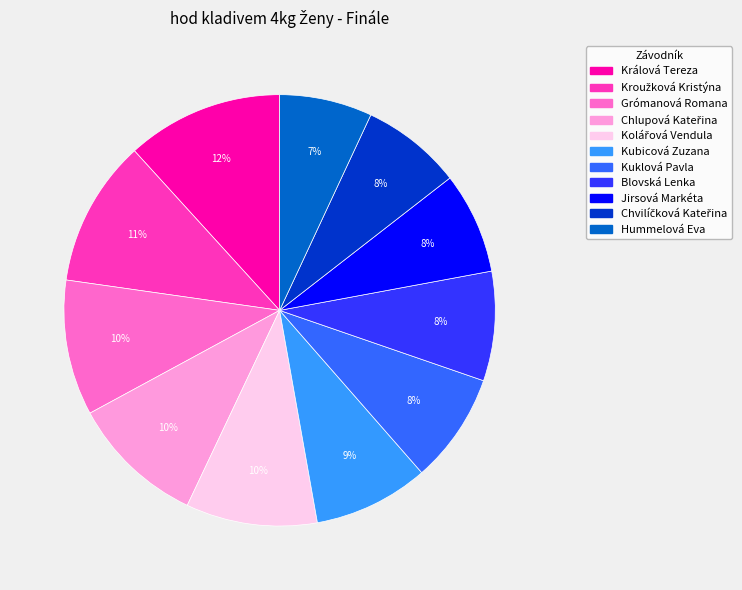

How many segments does this pie chart have?

11